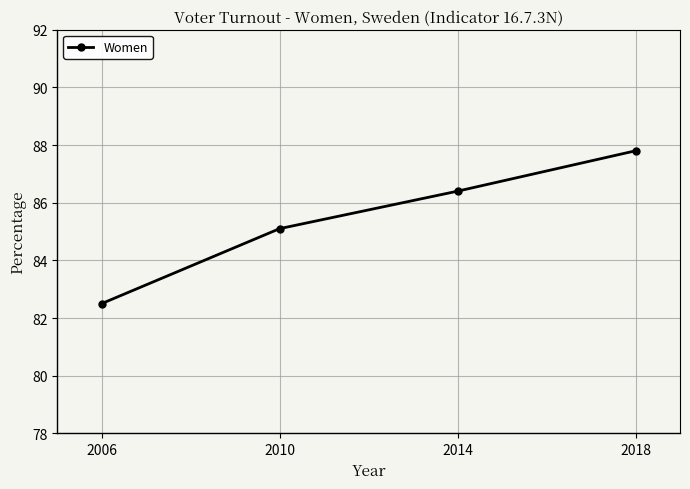

What is the ratio of the value at 2006 to the value at 2010?

1.0